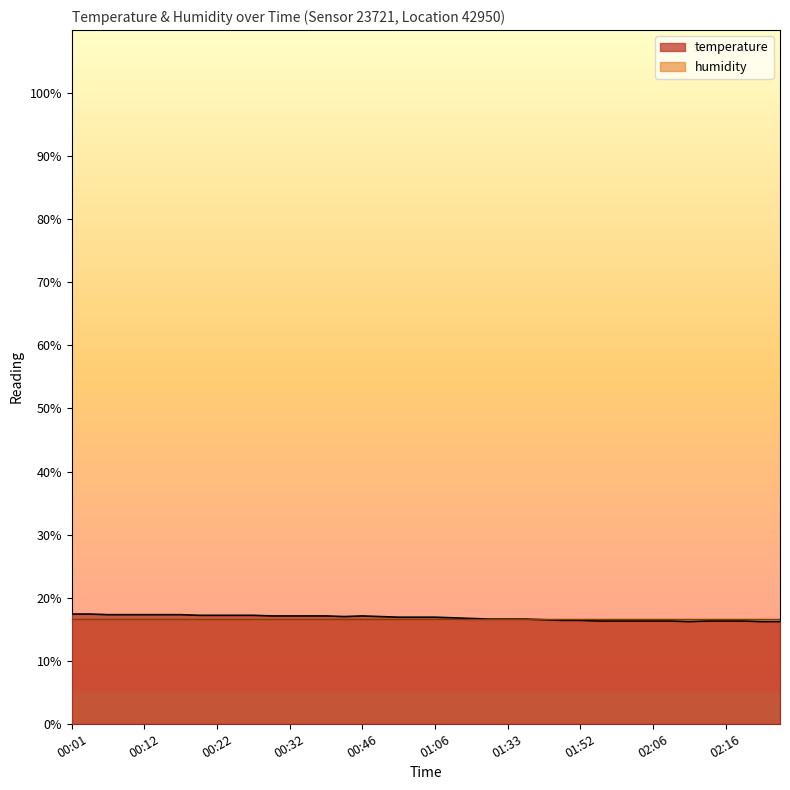

Count the number of categories in the chart.

40